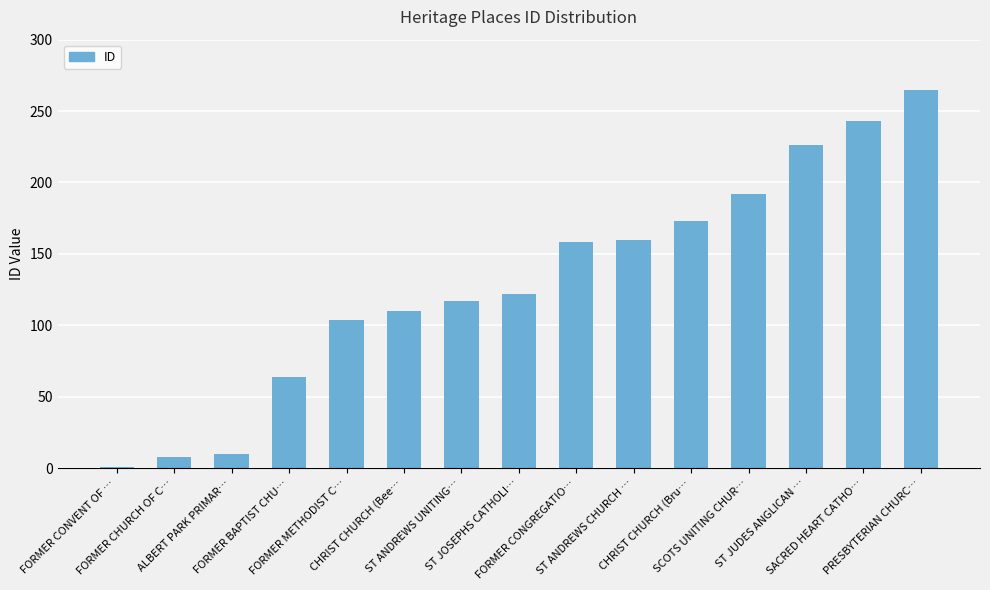

Between CHRIST CHURCH (Bee… and CHRIST CHURCH (Bru…, which is larger?

CHRIST CHURCH (Bru…